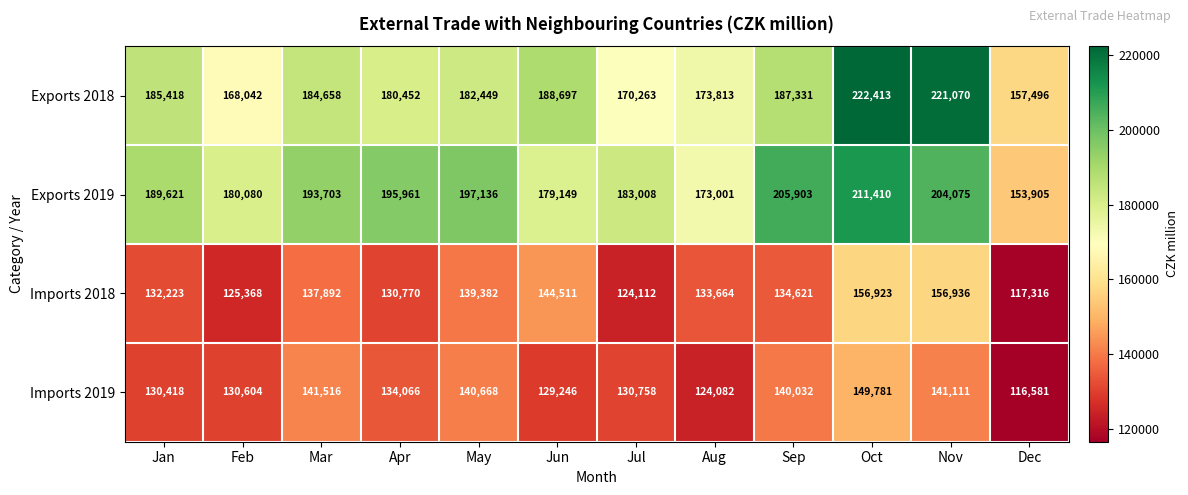

Is the value of Imports 2018 at Jan greater than the value of Imports 2019 at May?

No